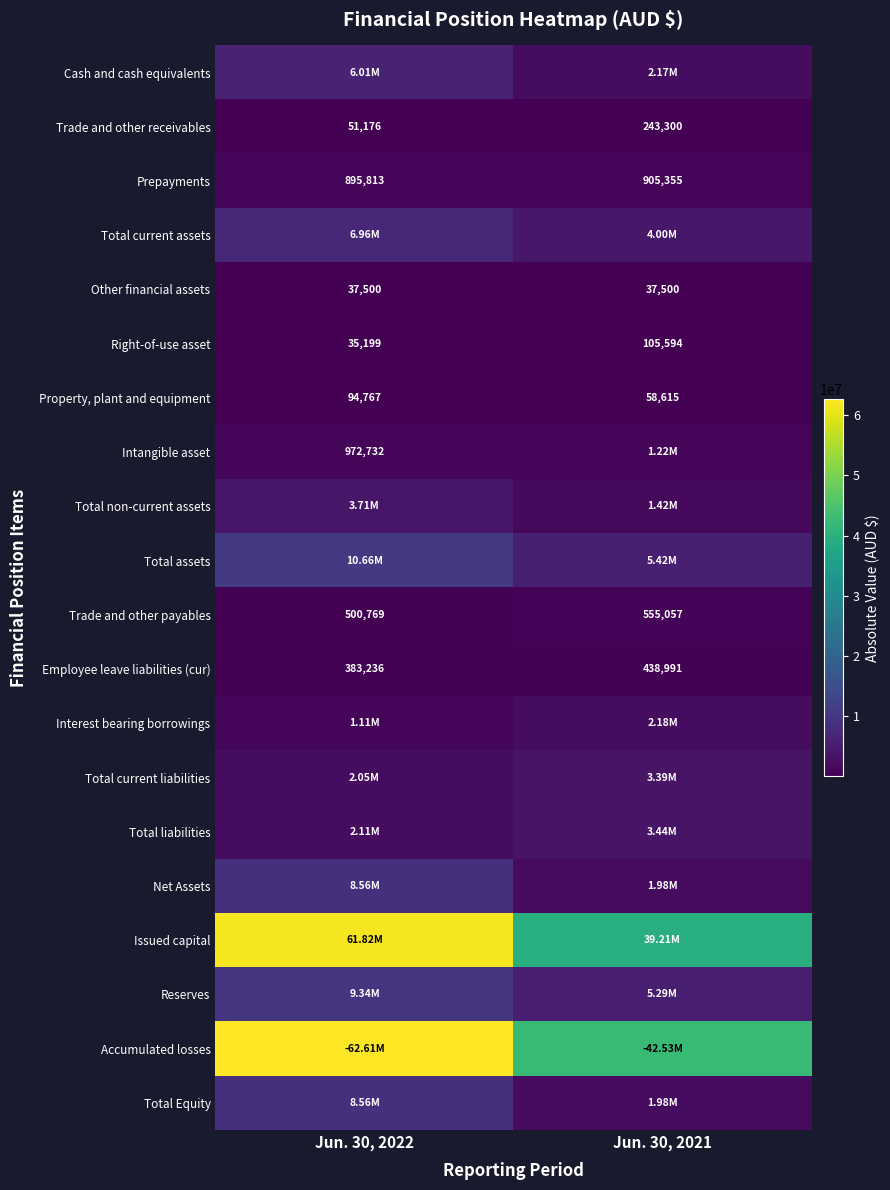

The value of Other financial assets at Jun. 30, 2022 is 59262. True or false?

False